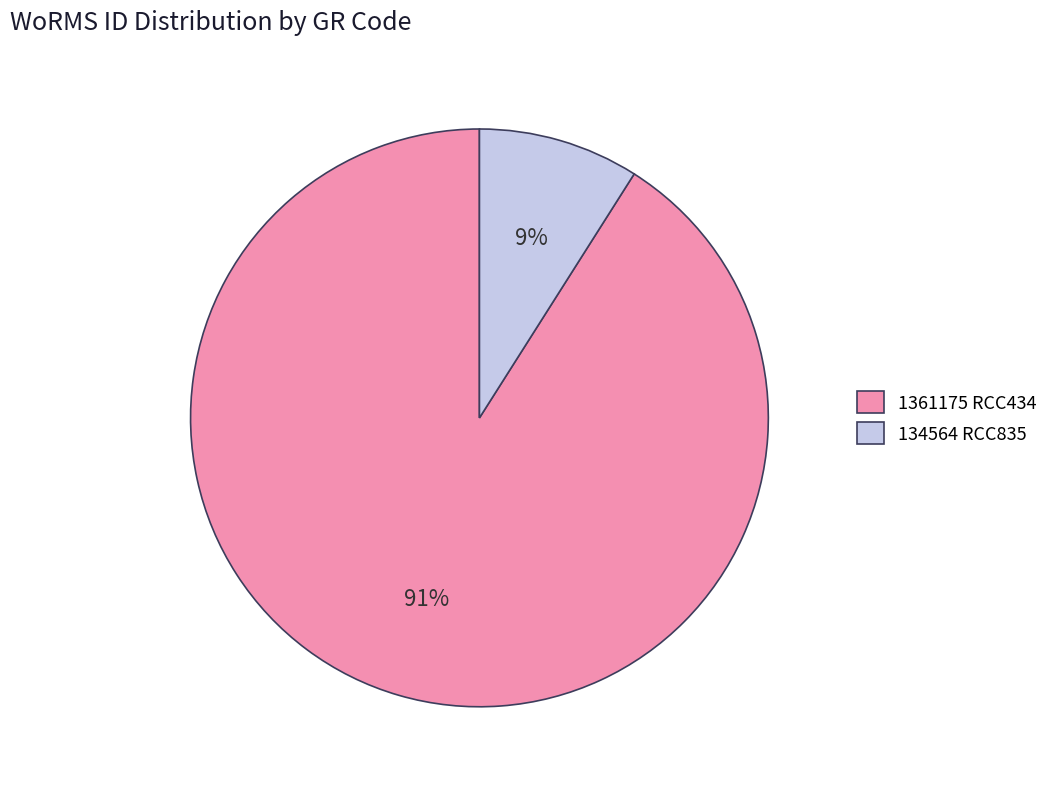

Combined, do 134564 RCC835 and 1361175 RCC434 account for over 50%?

Yes